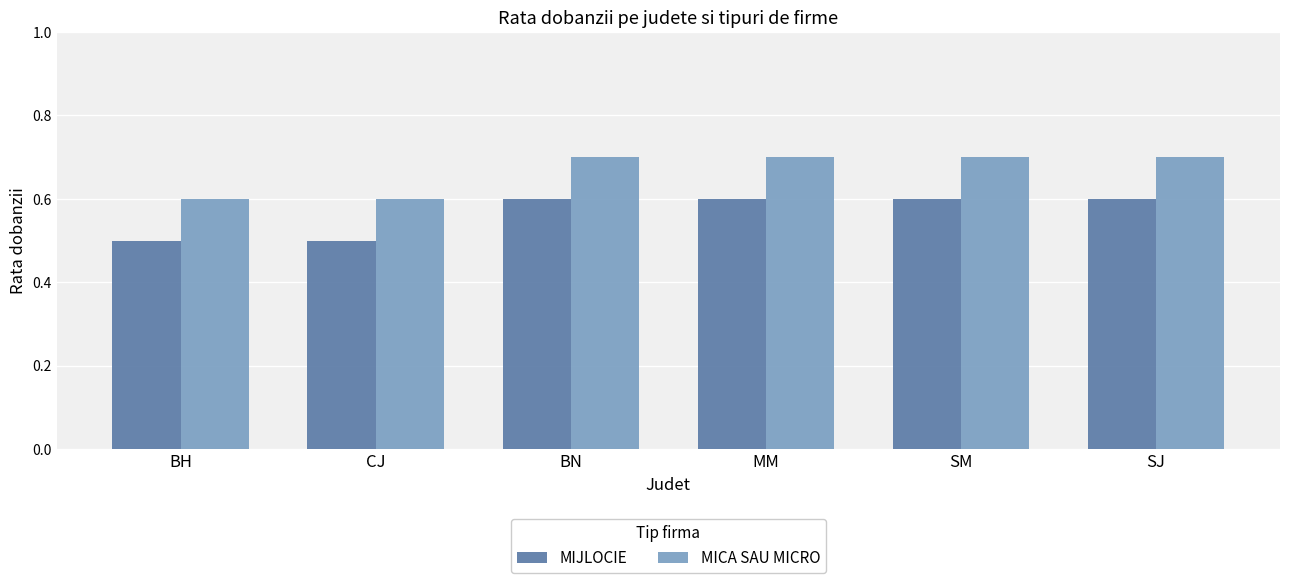

What is the maximum value for MIJLOCIE?

0.6